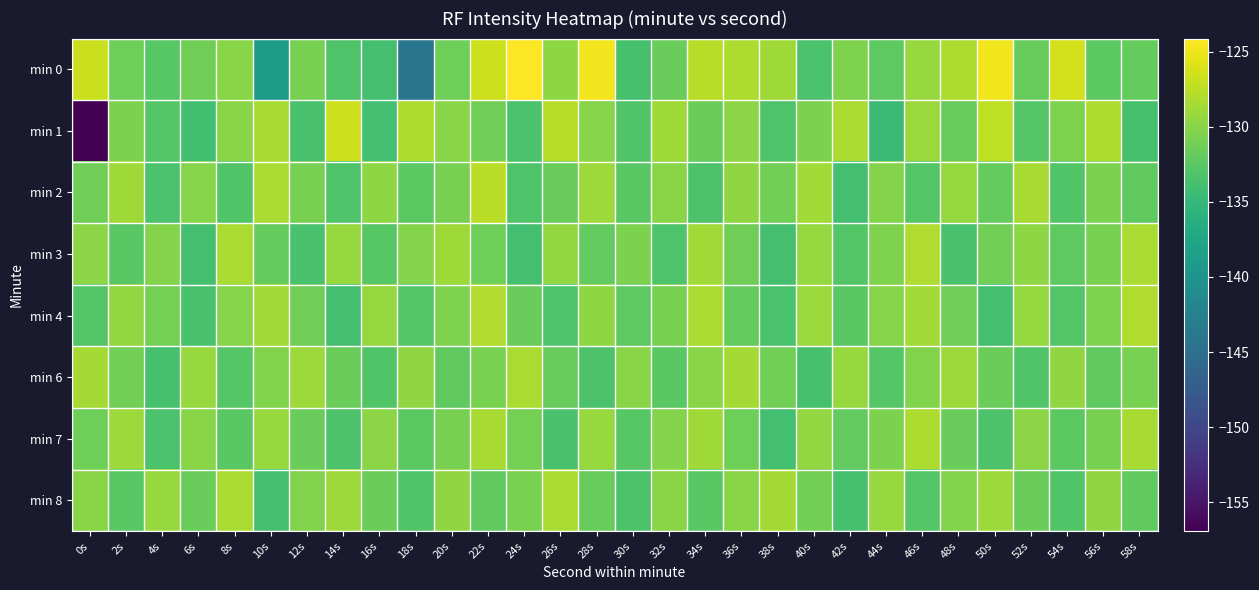

What is the smallest value displayed?

-156.9